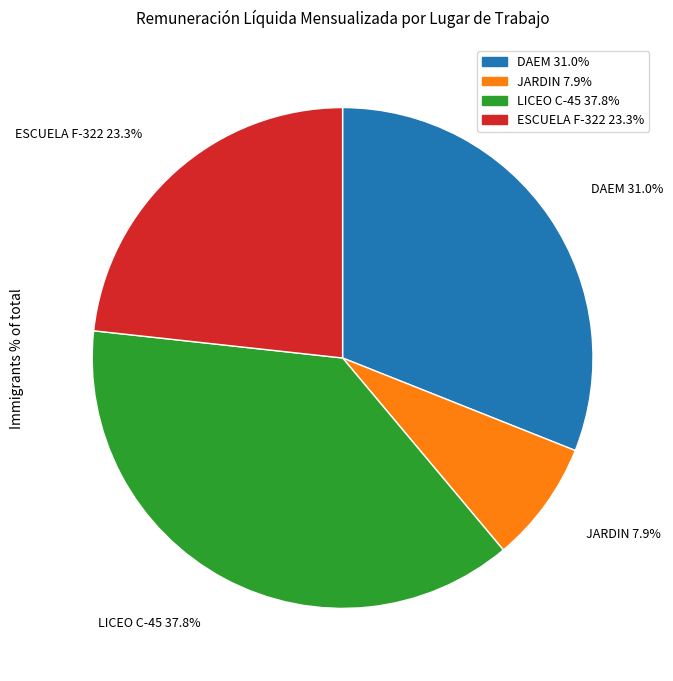

Is there any slice that represents more than half of the pie?

No